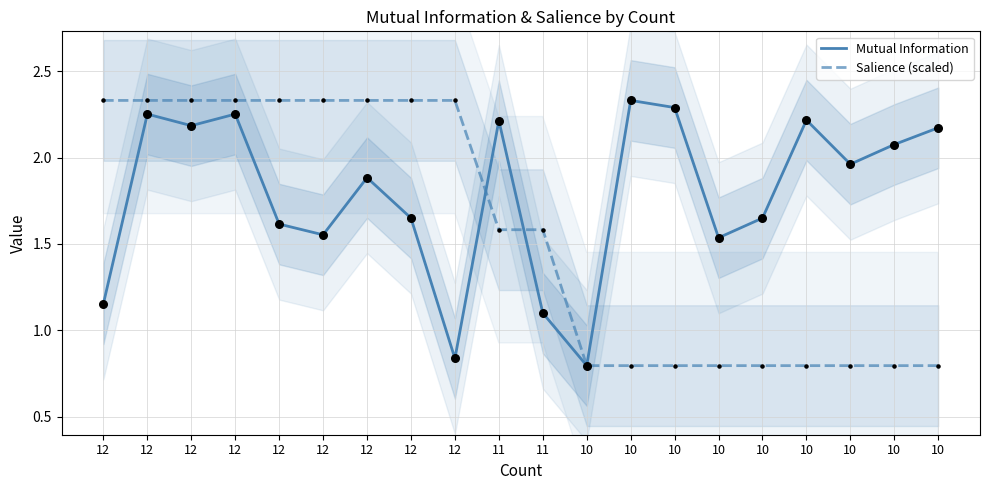

Which series reaches the minimum Y coordinate?

Mutual Information